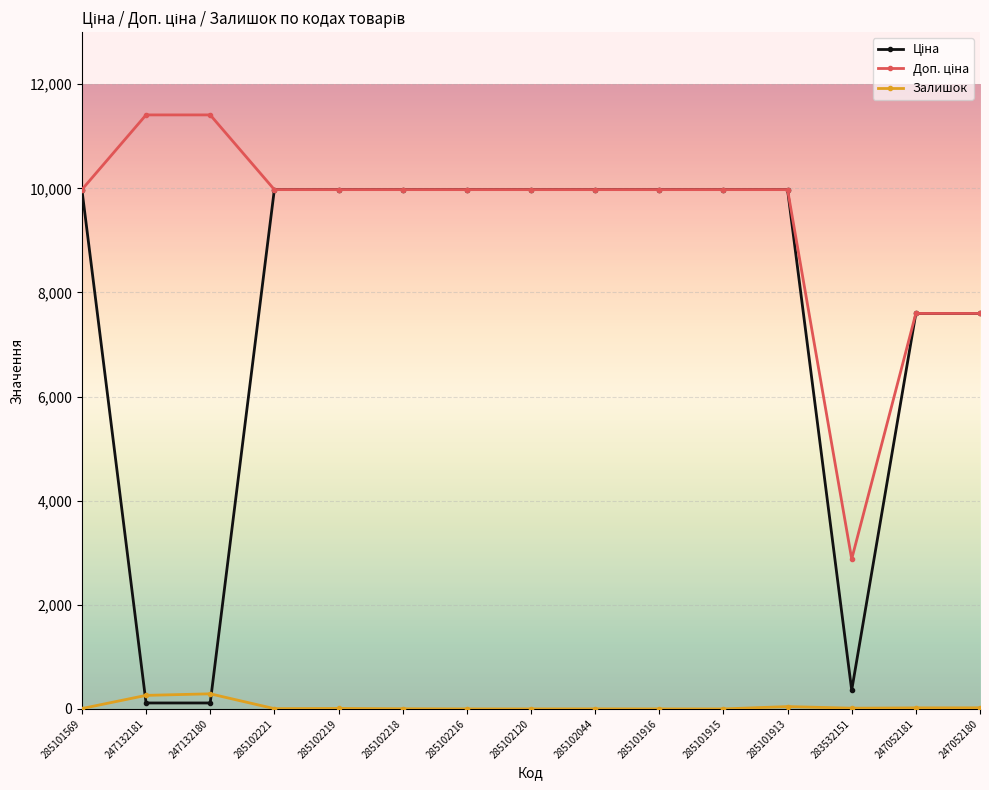

What is the total value across all series at 285102216?

19950.0